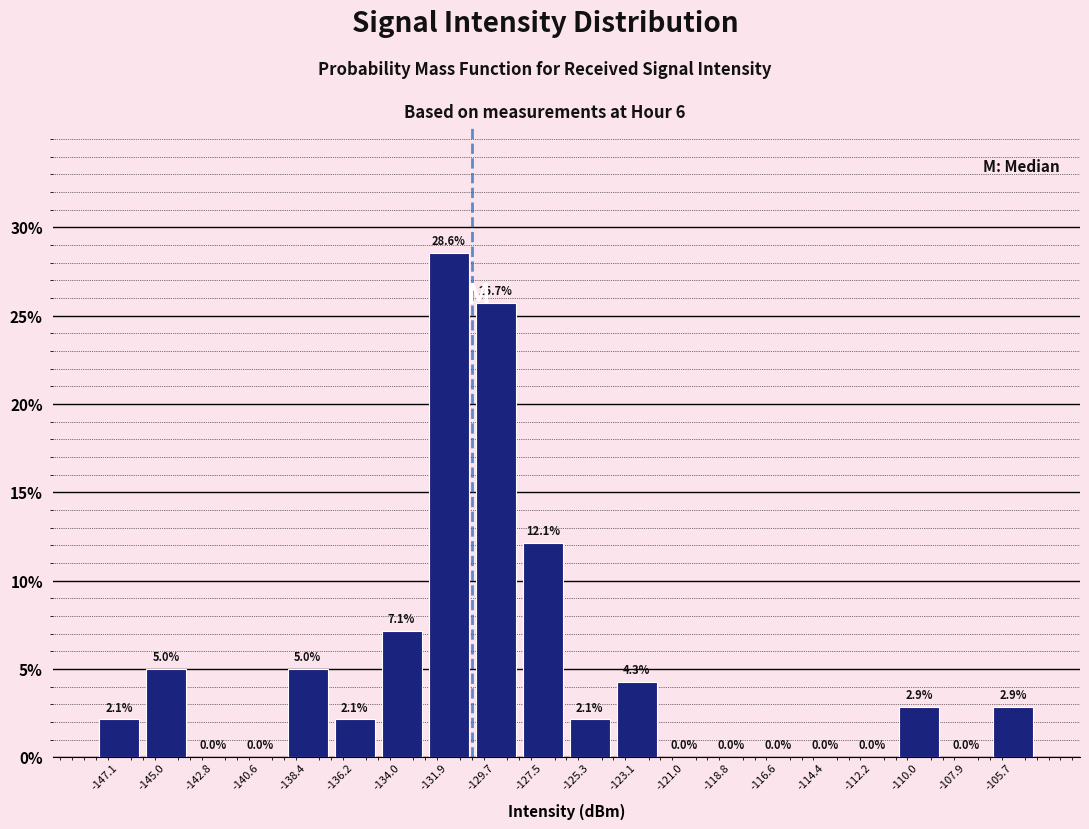

Reading left to right, list every bar in this chart as the range it spans on the x-axis followed by its height. The bar edges are not printed on the chart, so give them approximately, as read against the axis.

-148.0 to -146.0: 2.1
-146.0 to -144.0: 5.0
-144.0 to -141.5: 0.0
-141.5 to -139.5: 0.0
-139.5 to -137.5: 5.0
-137.5 to -135.0: 2.1
-135.0 to -133.0: 7.1
-133.0 to -131.0: 28.6
-131.0 to -128.5: 25.7
-128.5 to -126.5: 12.1
-126.5 to -124.0: 2.1
-124.0 to -122.0: 4.3
-122.0 to -120.0: 0.0
-120.0 to -117.5: 0.0
-117.5 to -115.5: 0.0
-115.5 to -113.5: 0.0
-113.5 to -111.0: 0.0
-111.0 to -109.0: 2.9
-109.0 to -107.0: 0.0
-107.0 to -104.5: 2.9